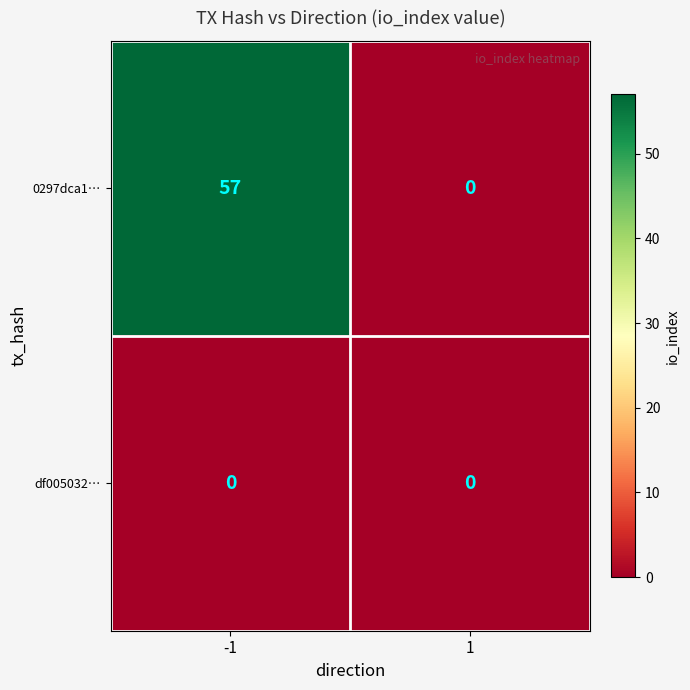

What is the difference between the 0297dca1… values at 1 and -1?

57